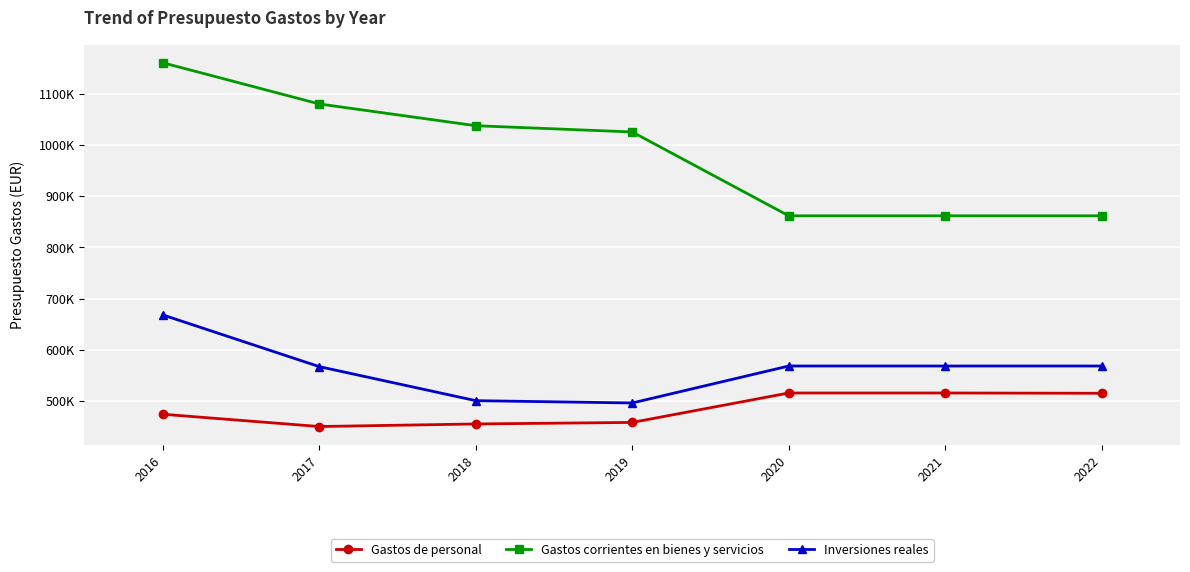

How many interior local valleys does the Inversiones reales series have?

1